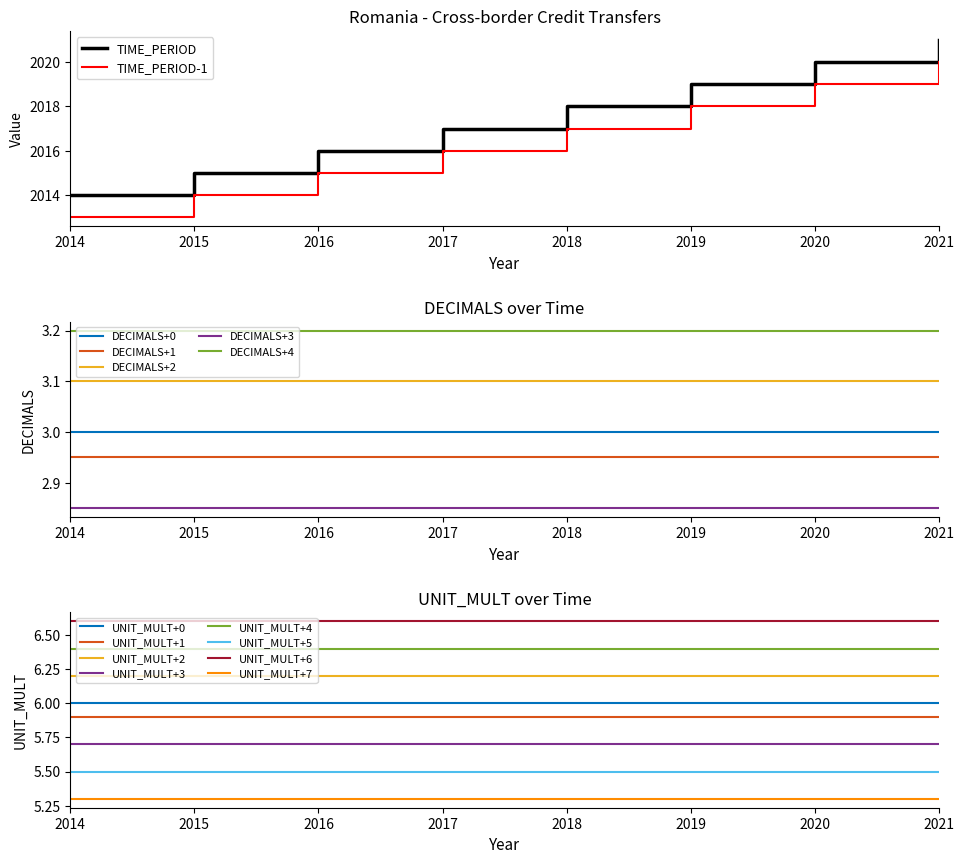

Rank the categories by TIME_PERIOD value from lowest to highest.

2014, 2015, 2016, 2017, 2018, 2019, 2020, 2021